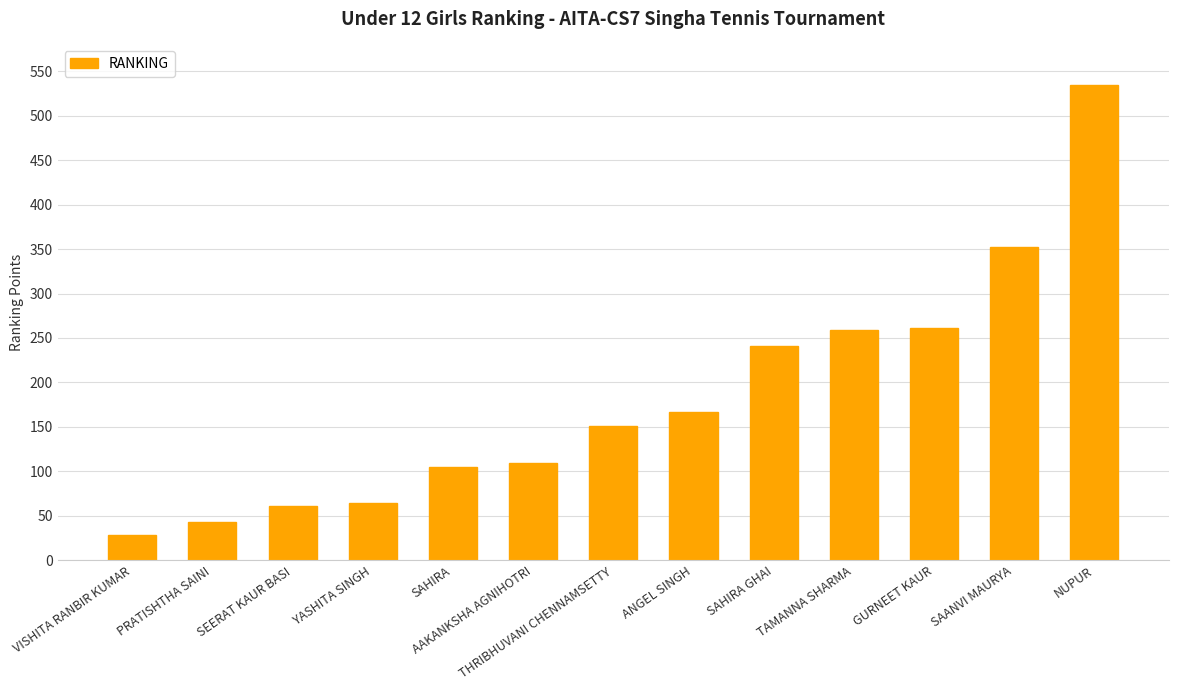

The chart shows a value of 181 at NUPUR. True or false?

False